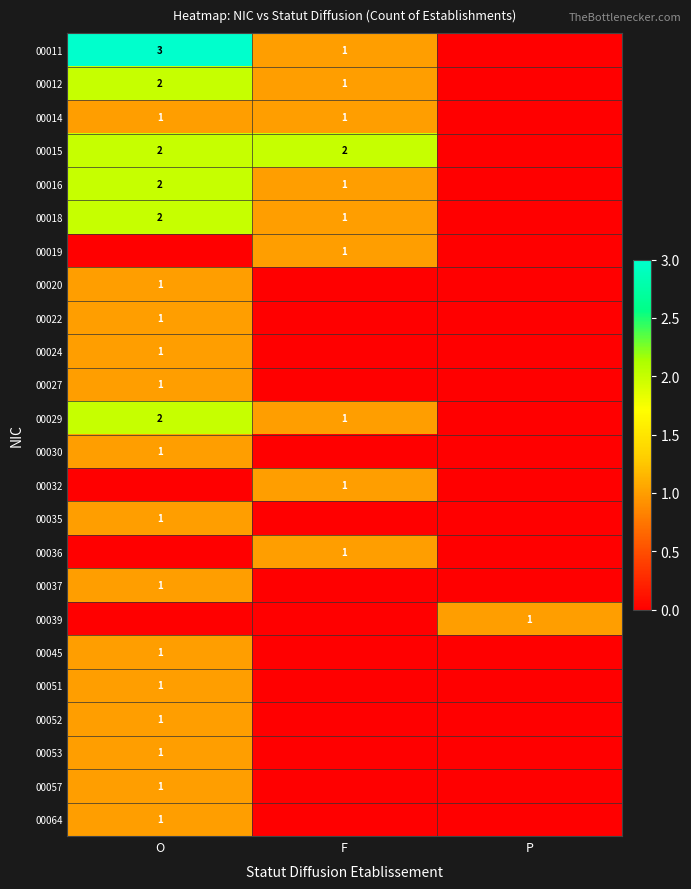

True or false: 00011 has a value of 1 at F.

True